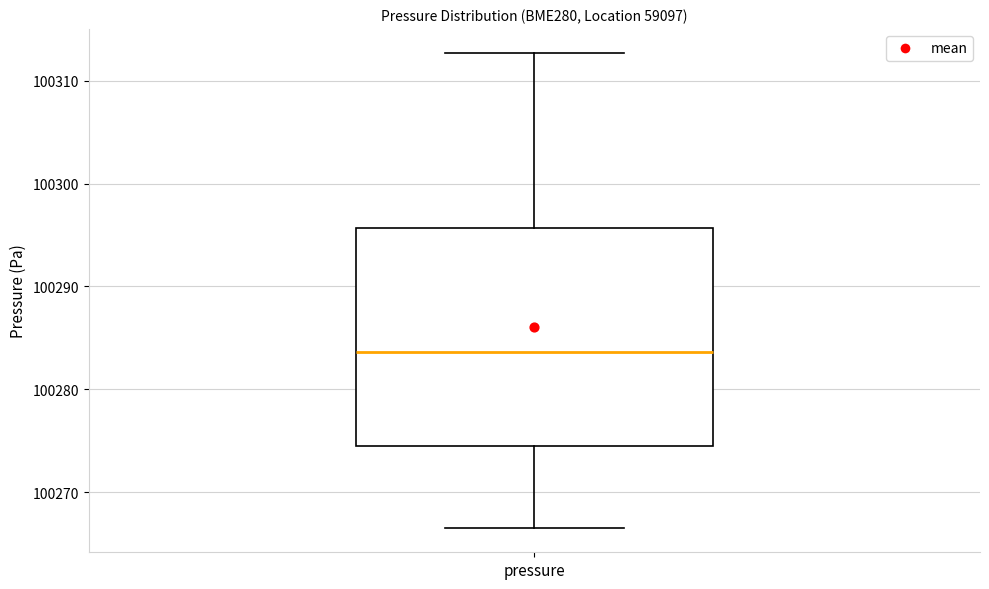

Transcribe this box plot: give where the median line is, the range the box spans, and where the two whiskers end, as read against the y-axis. The values are not printed on the chart, so give them approximately, as read against the axis.

median 100284, box 100274 to 100296, whiskers 100266 to 100313